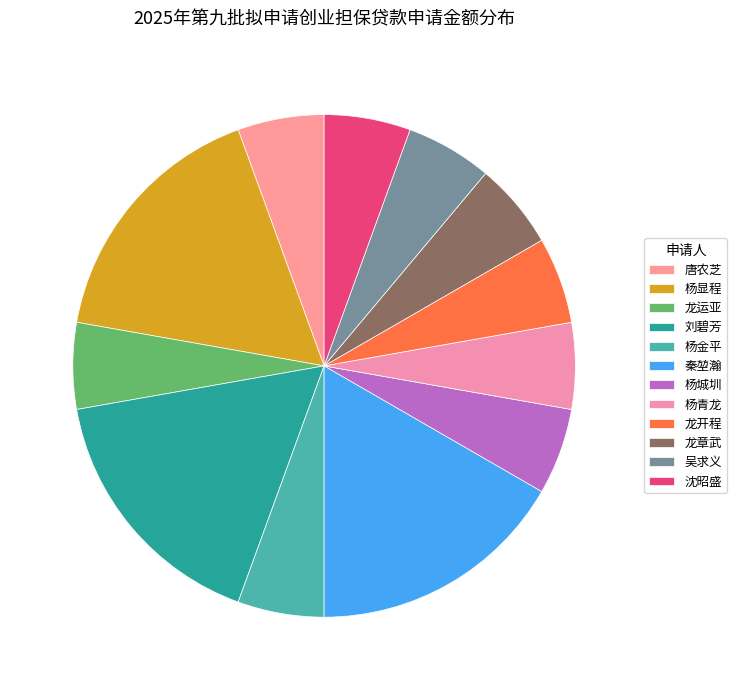

How many segments does this pie chart have?

12